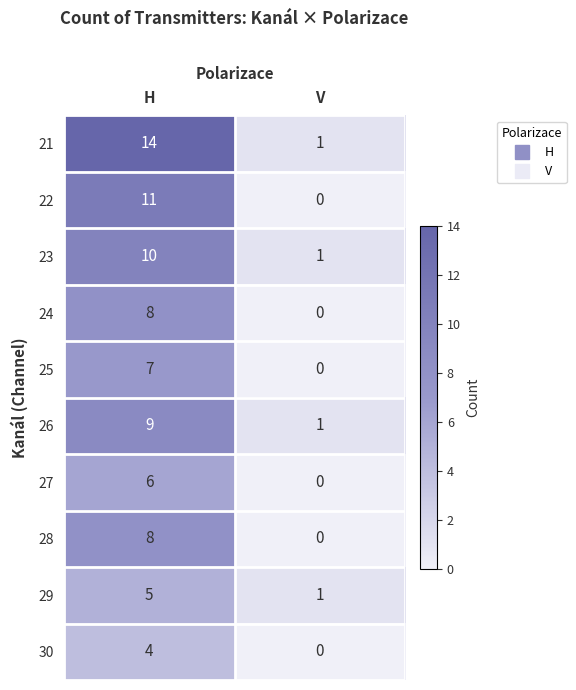

What is the sum of the 21 values at H and V?

15